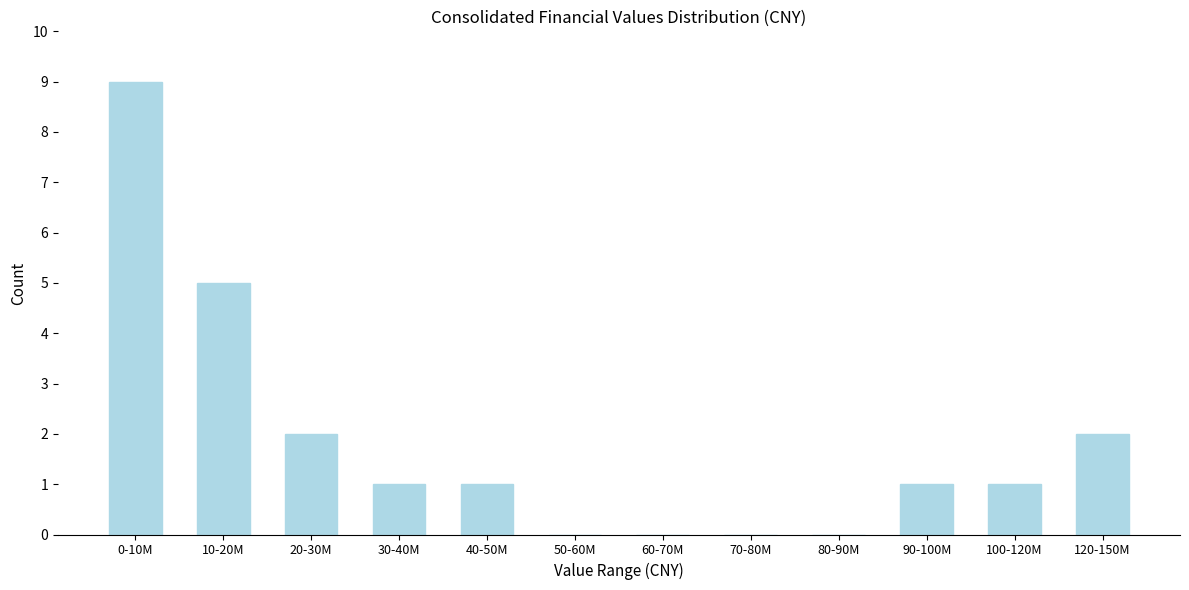

Reading left to right, list all the values displayed in this chart.

0-10M=9	10-20M=5	20-30M=2	30-40M=1	40-50M=1	50-60M=0	60-70M=0	70-80M=0	80-90M=0	90-100M=1	100-120M=1	120-150M=2